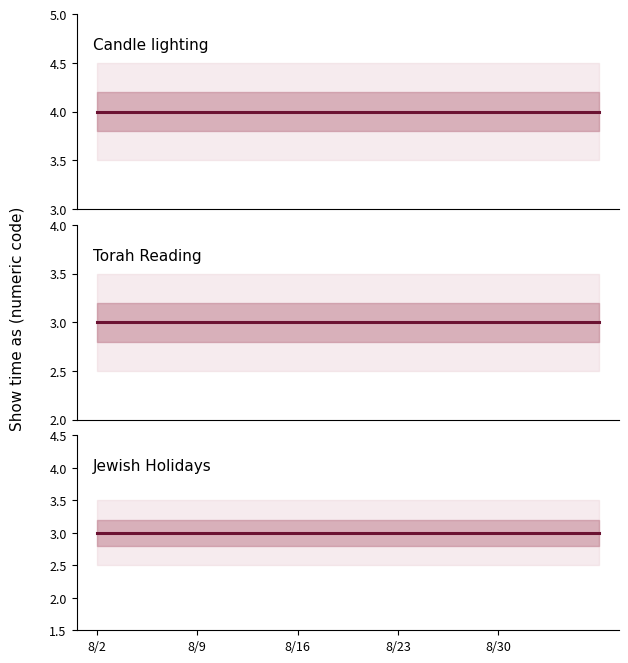

The value of Candle lighting at 8/30 is 4. True or false?

True